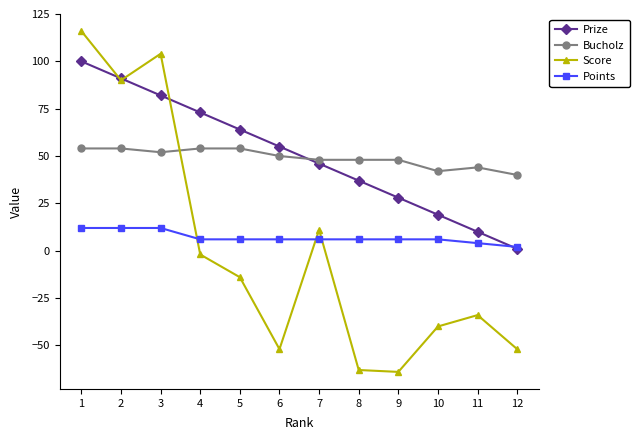

Reading right to left, list all the values displayed in this chart.

Prize: 1	10	19	28	37	46	55	64	73	82	91	100
Bucholz: 40	44	42	48	48	48	50	54	54	52	54	54
Score: -52	-34	-40	-64	-63	11	-52	-14	-2	104	90	116
Points: 2	4	6	6	6	6	6	6	6	12	12	12